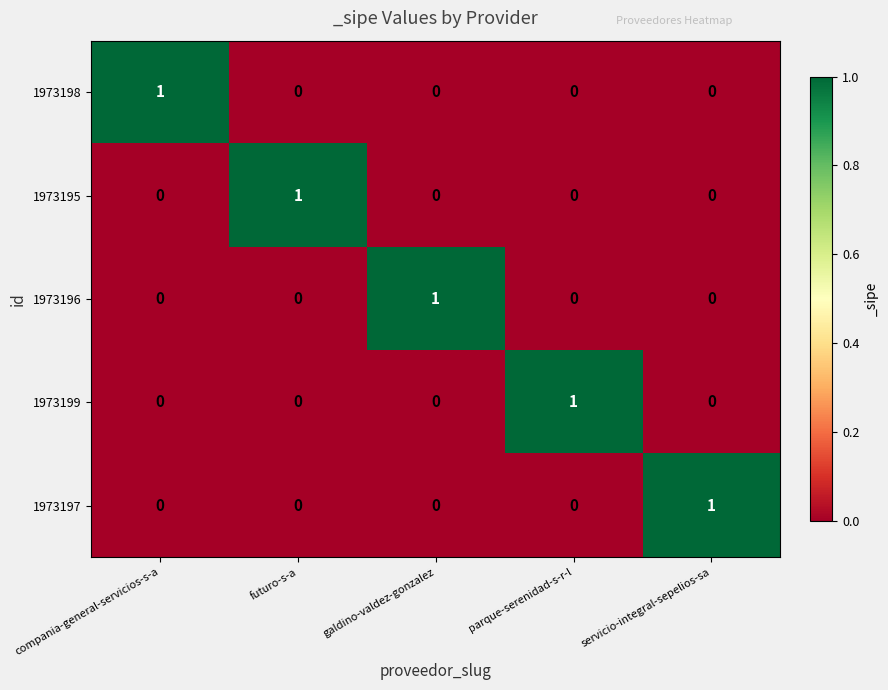

Which category has the highest value in the 1973196 series?

galdino-valdez-gonzalez